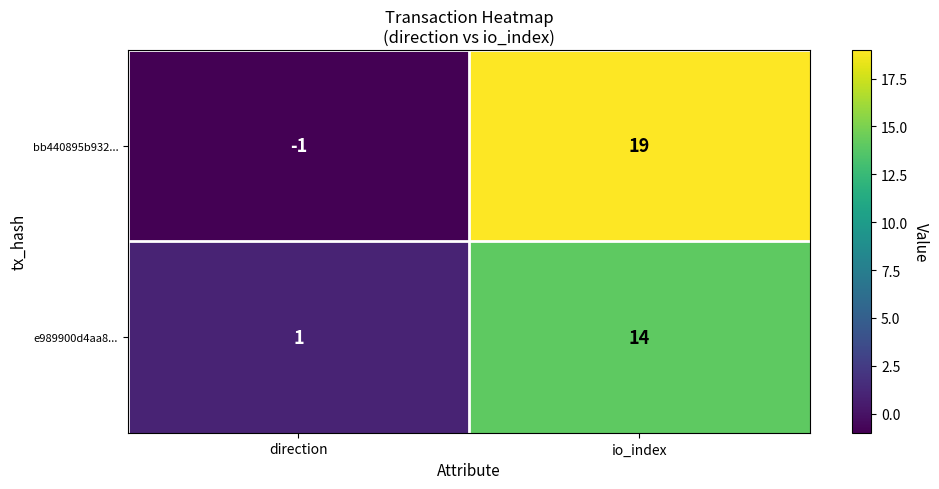

Which series has the largest total across all categories?

bb440895b932...